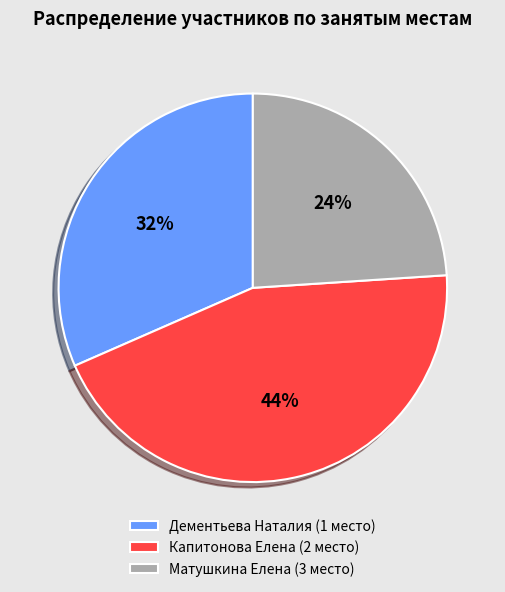

Do Дементьева Наталия (1 место) and Капитонова Елена (2 место) together represent more than half of the pie?

Yes